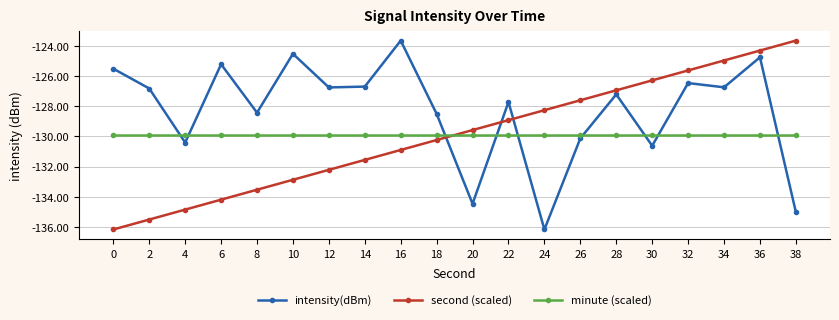

True or false: second (scaled) has more than 1 points higher than both neighbors.

False